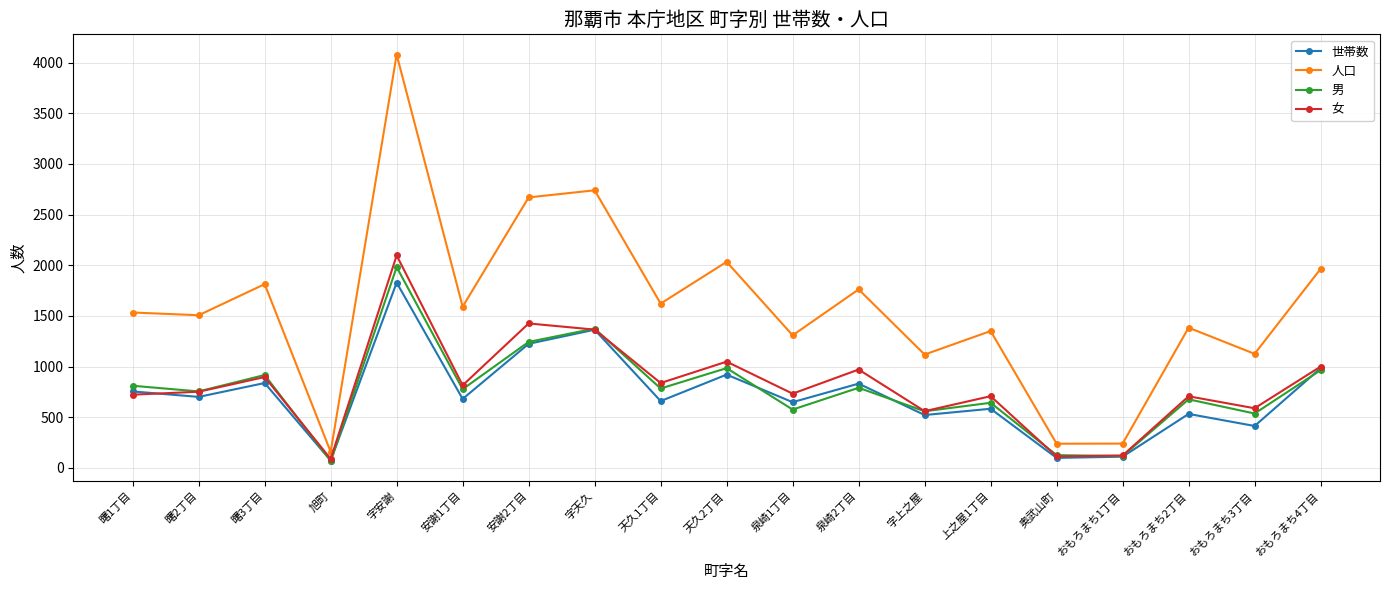

What is the label of the 5th point from the left?

字安謝